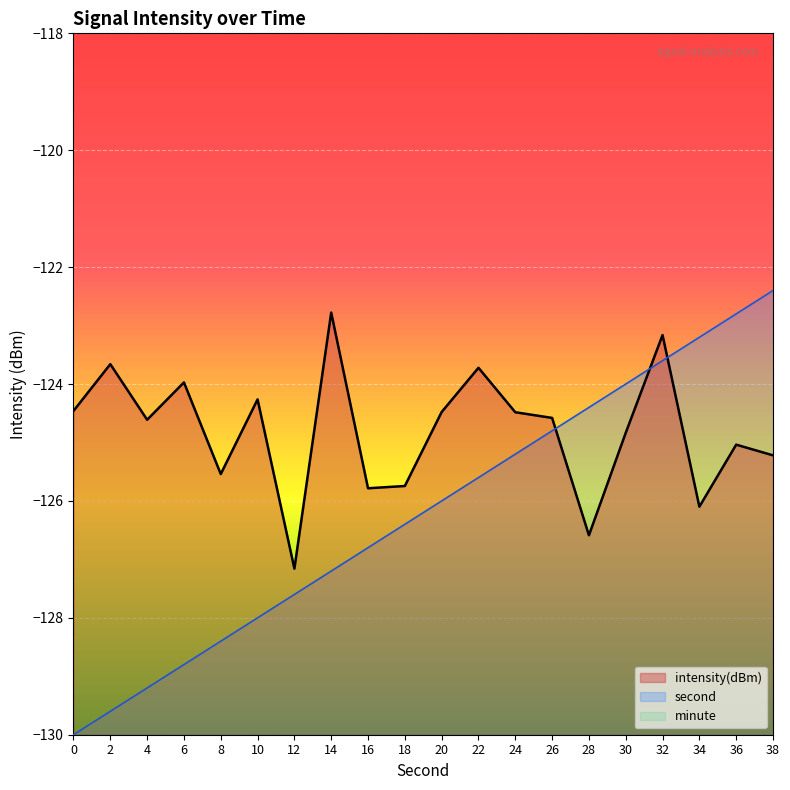

Between which two adjacent categories do second and intensity(dBm) first intersect?

26 and 28